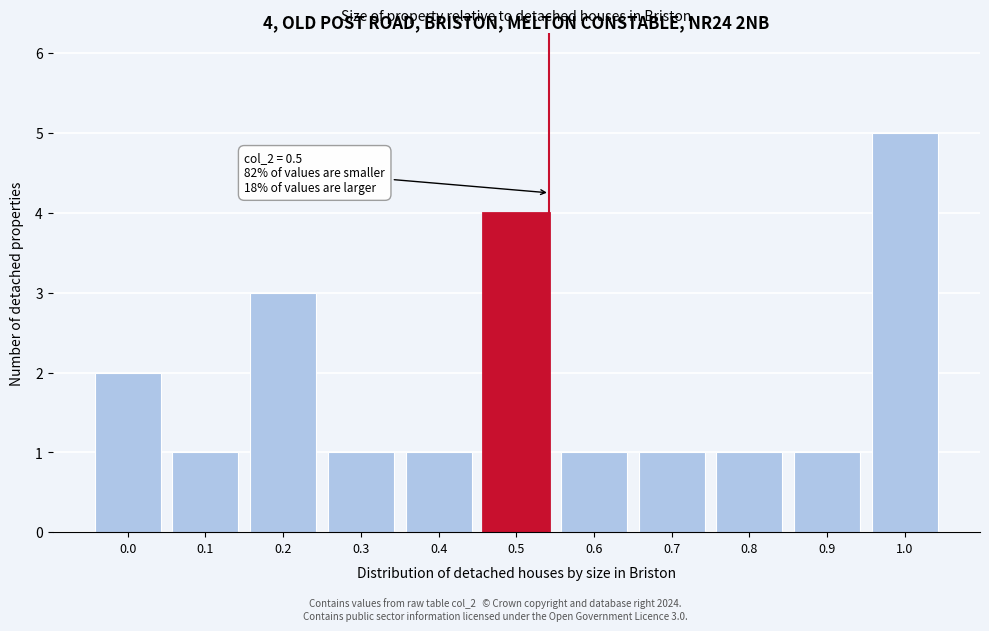

Reading left to right, extract all data points from this chart.

0.0=2	0.1=1	0.2=3	0.3=1	0.4=1	0.5=4	0.6=1	0.7=1	0.8=1	0.9=1	1.0=5